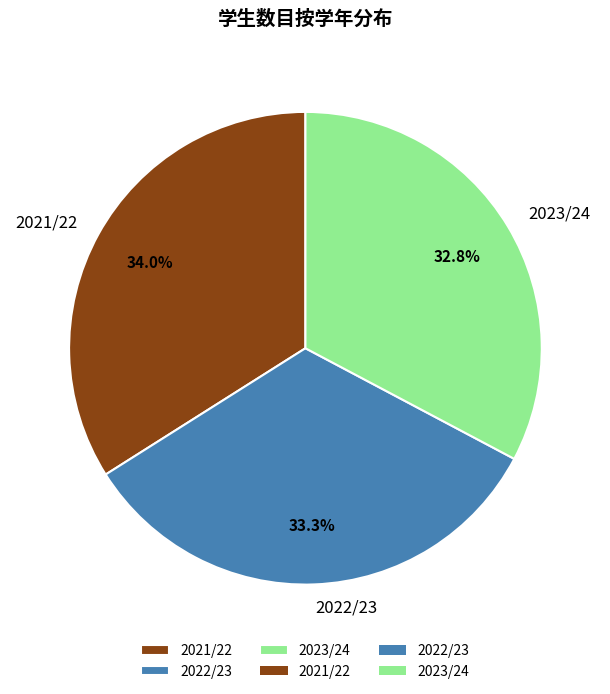

What is the ratio of the value at 2022/23 to the value at 2023/24?

1.0